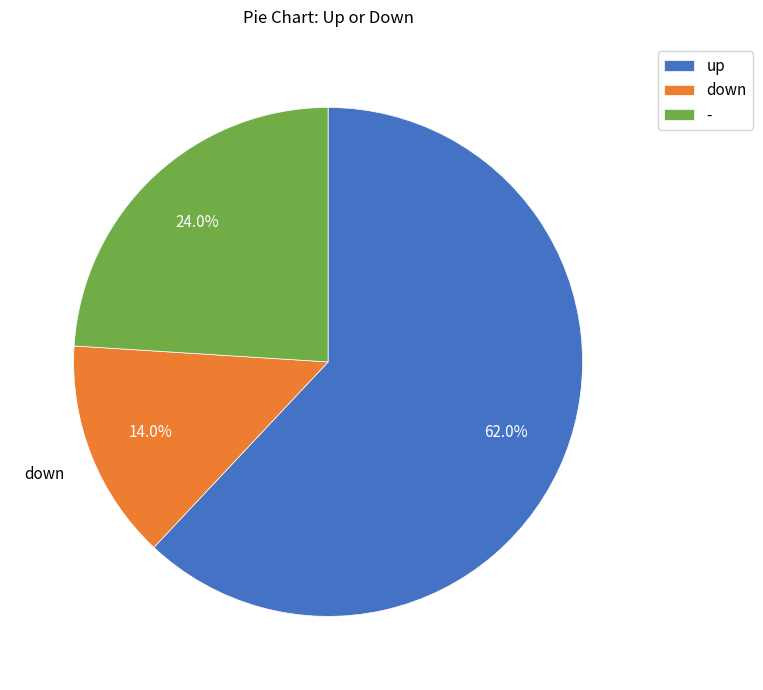

Rank the categories by value from highest to lowest.

up, -, down